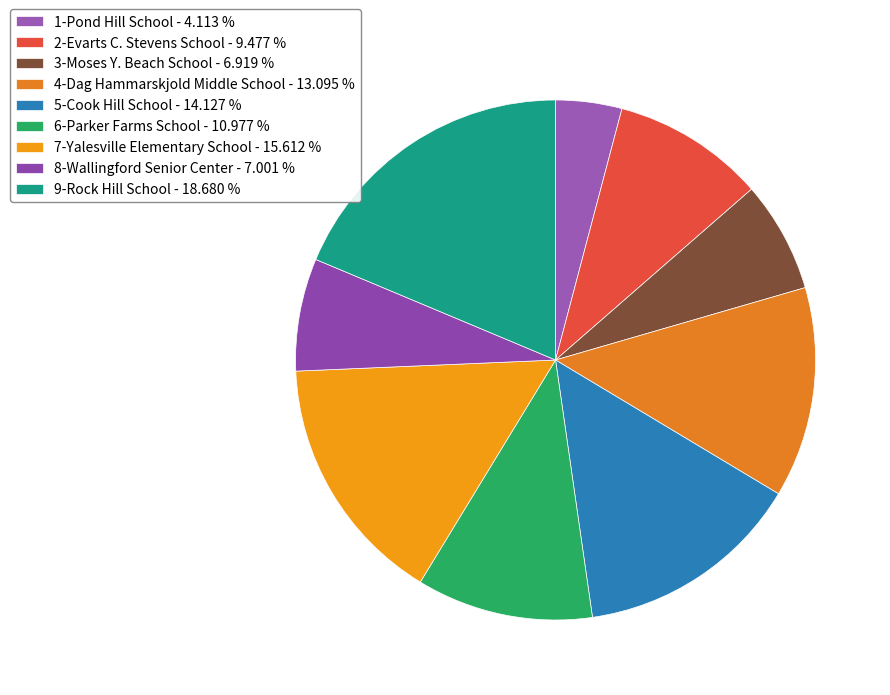

How many segments does this pie chart have?

9